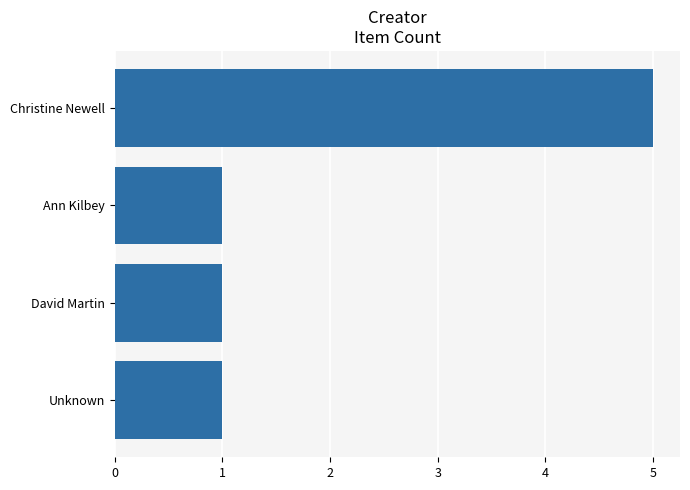

True or false: the data shows 5 at Christine Newell.

True